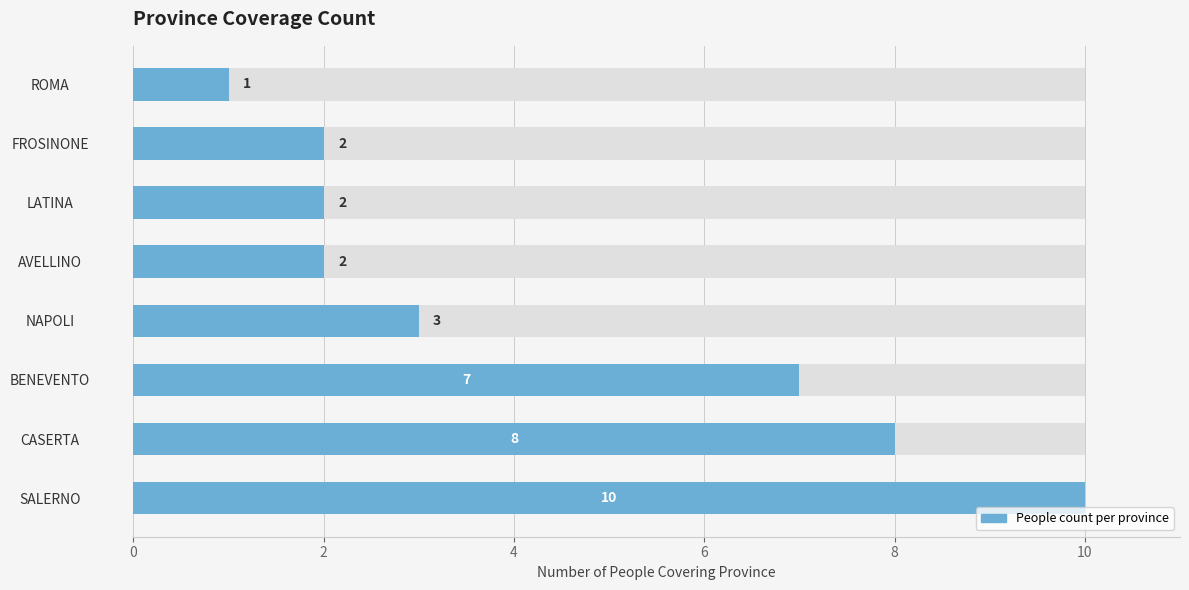

Does the chart contain stacked bars?

No